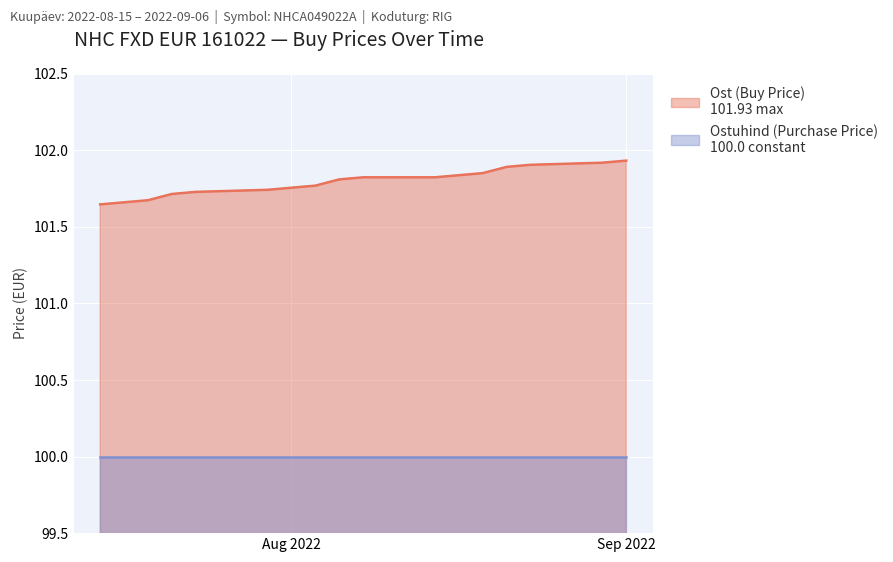

What is the change in value from 2022-09-05 to 2022-08-23?

+0.2